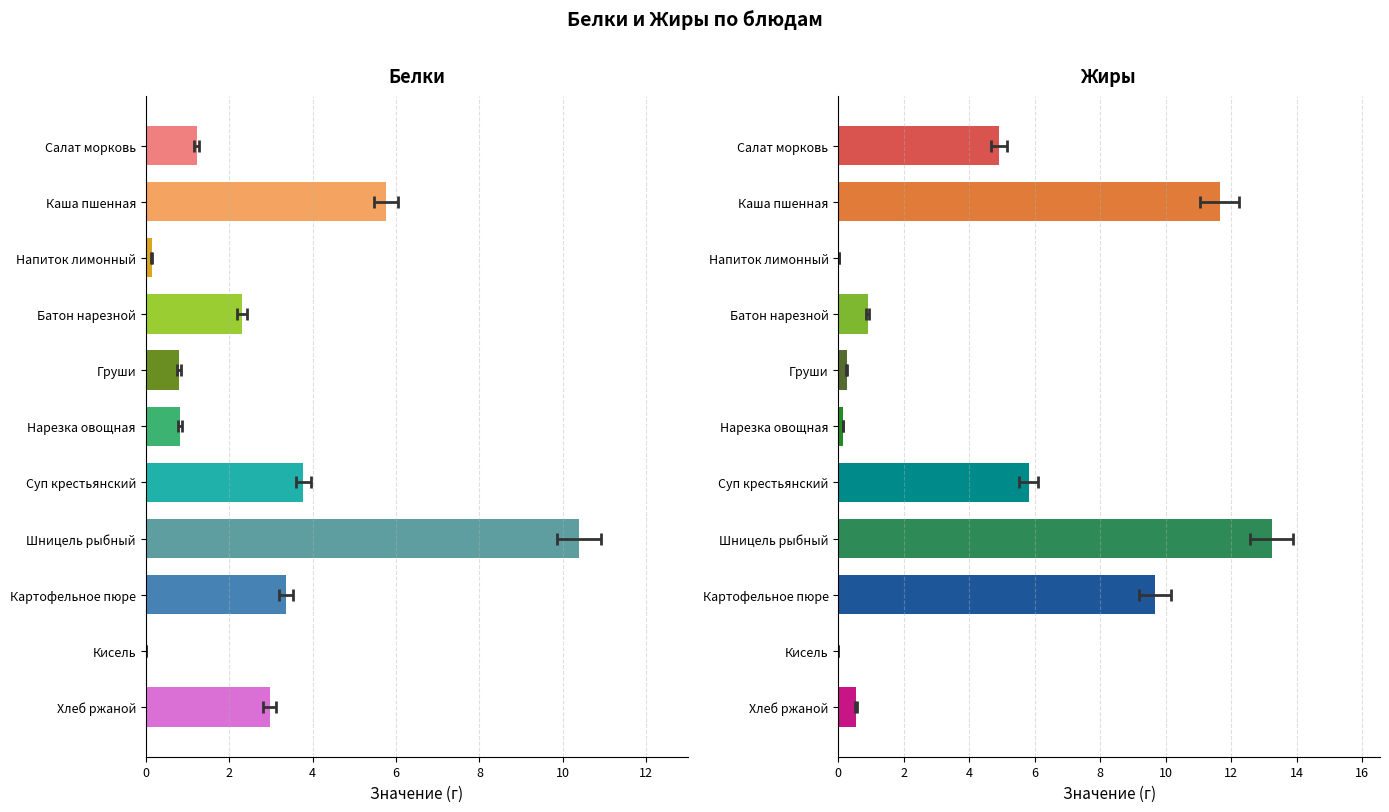

At how many categories does at least one series exceed 6?

3